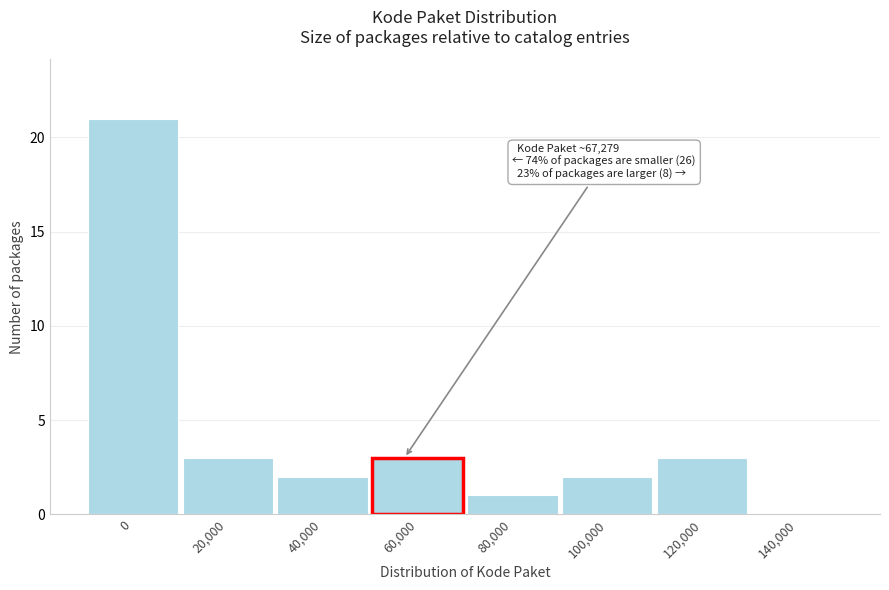

Reading right to left, what are all the values shown in this chart?

140,000=0	120,000=3	100,000=2	80,000=1	60,000=3	40,000=2	20,000=3	0=21